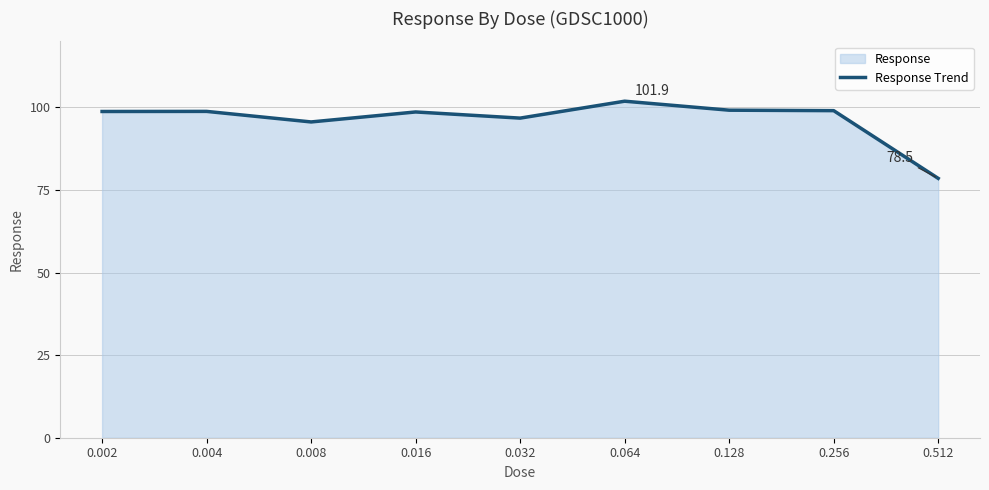

The chart shows a value of 26.9 at 0.064. True or false?

False